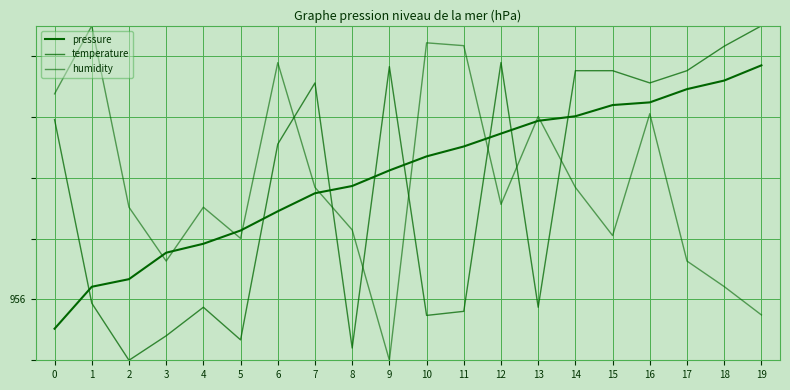

Is this an area chart (filled region under the line)?

No